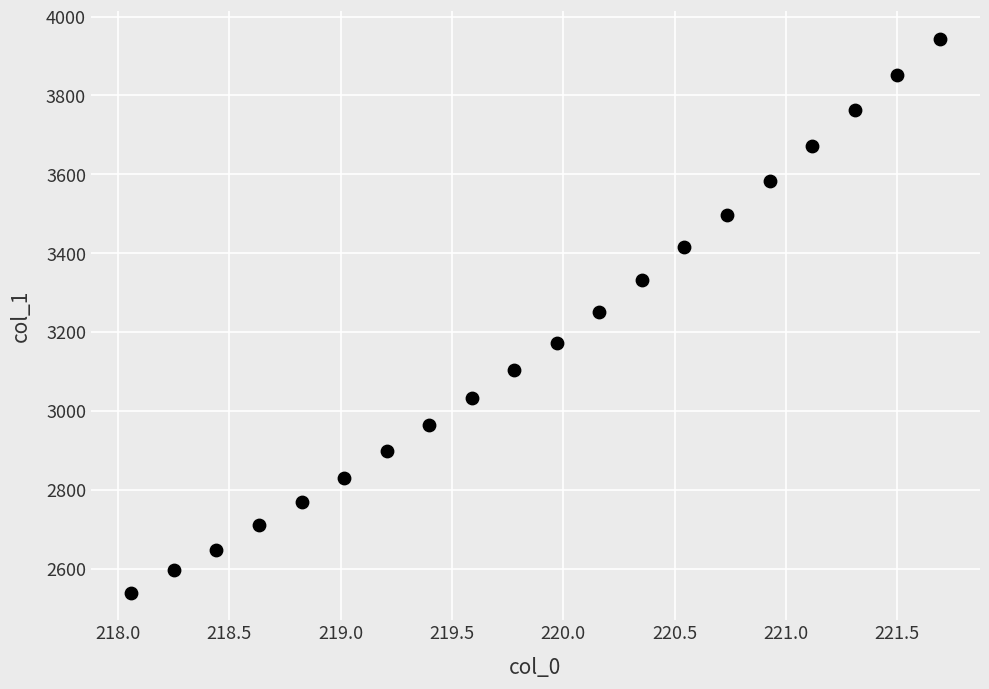

What is the range of Y values (max minus min)?

1404.2